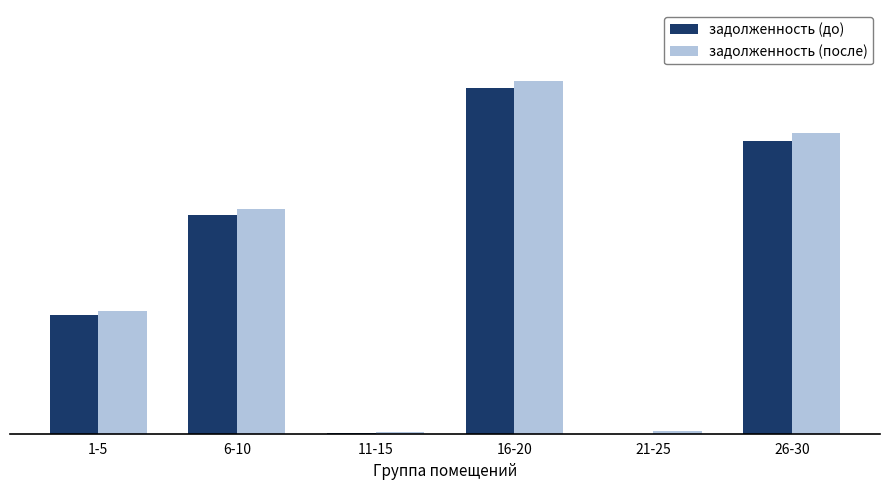

What are all the series names shown in the legend?

задолженность (до), задолженность (после)